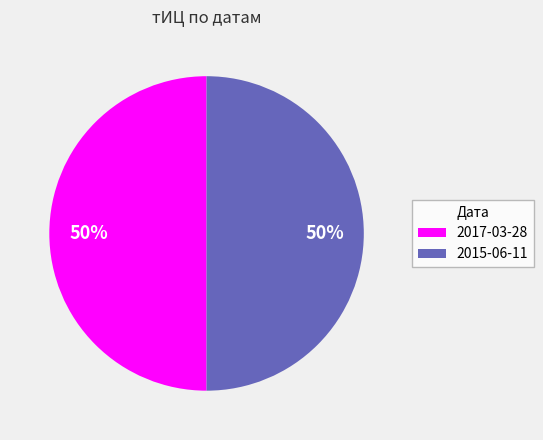

The 2015-06-11 slice represents 50% of the pie. True or false?

True